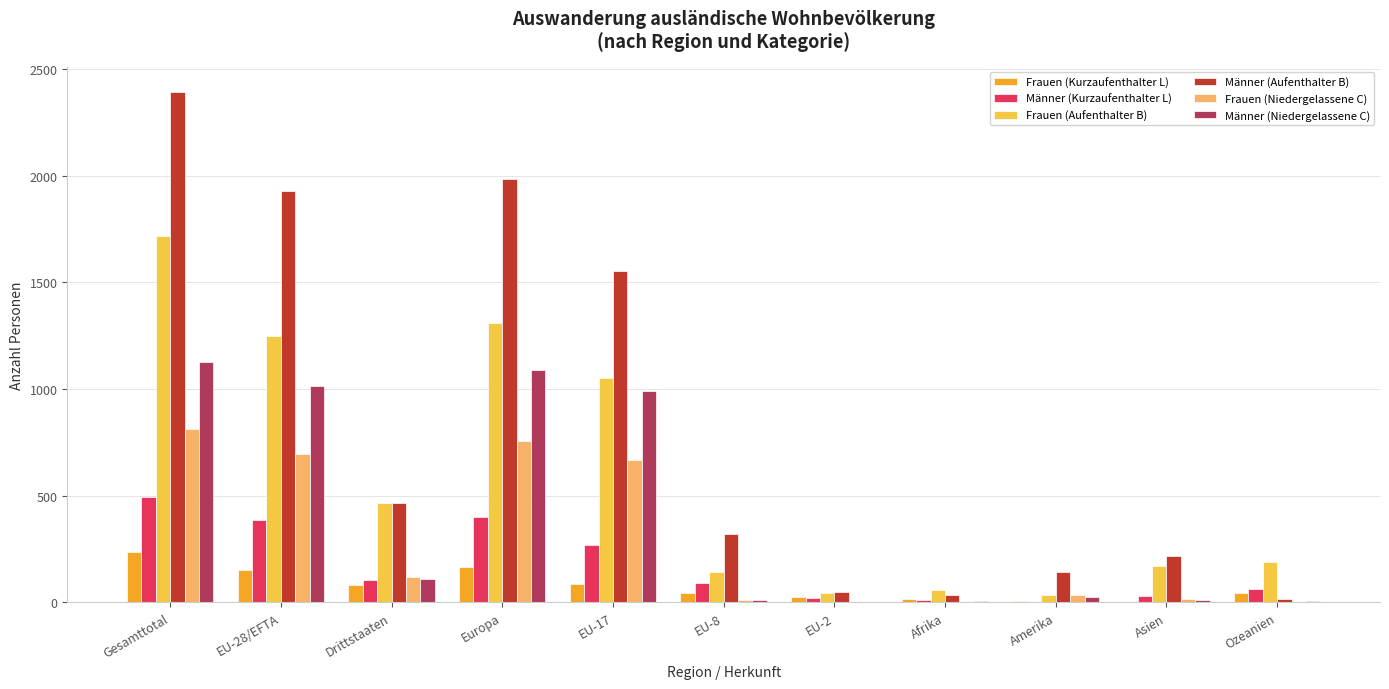

Is it true that Männer (Niedergelassene C) equals 1088 at Europa?

True